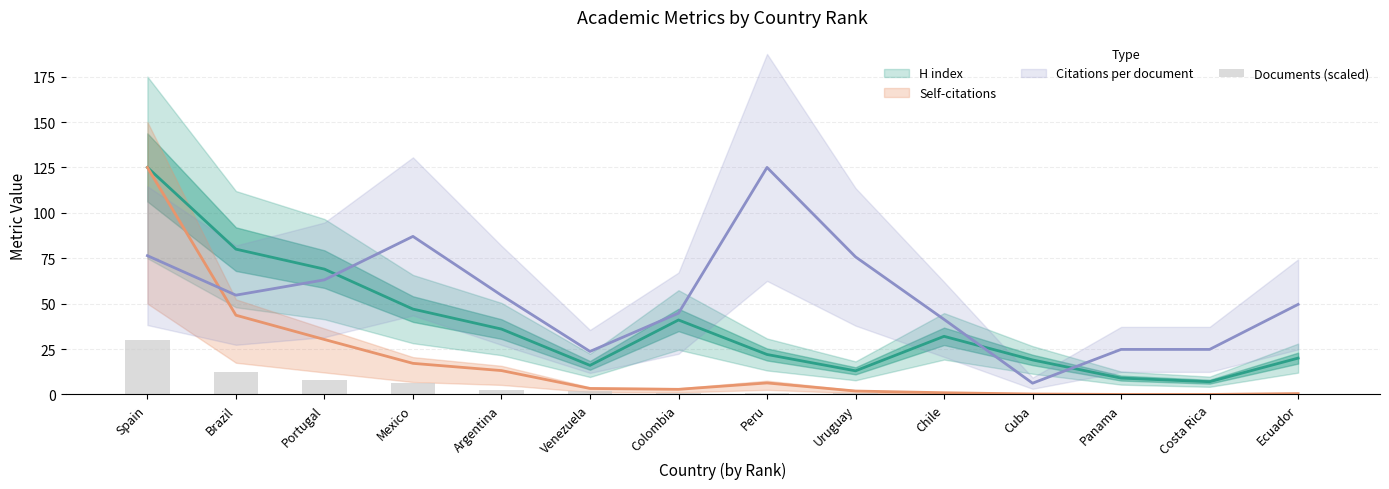

Where does the data first go above 1?

Spain